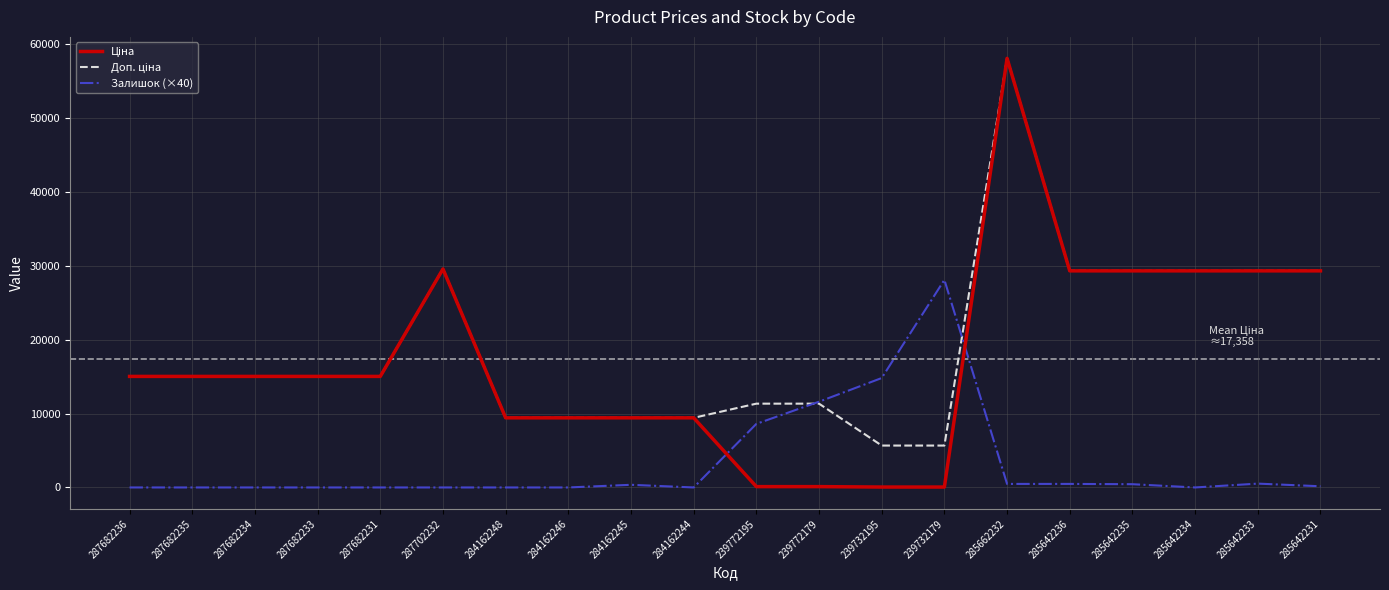

Is it true that Залишок (×40) equals 17578.2 at 239772179?

False